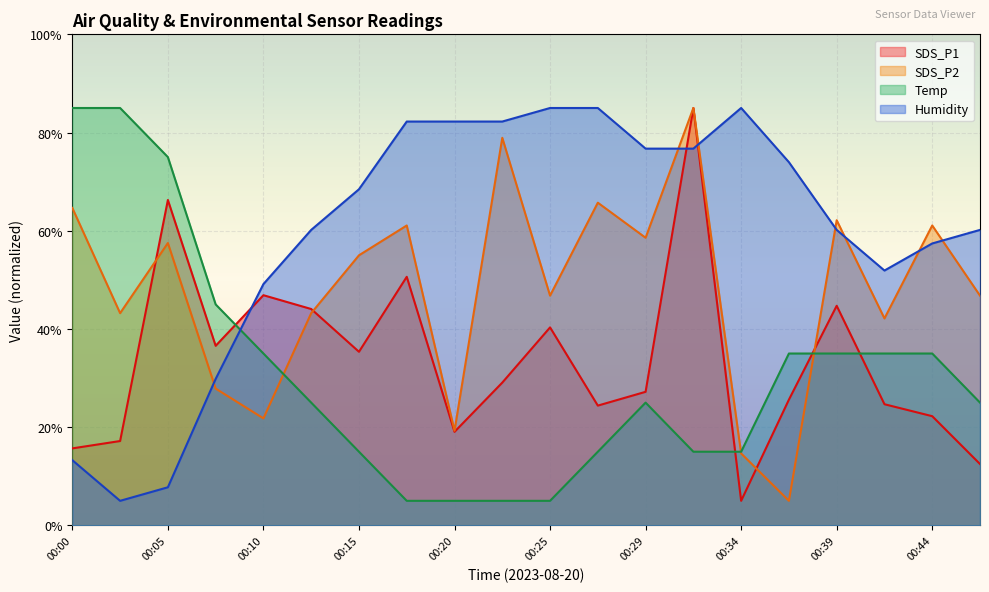

Where is the first local maximum for SDS_P2?

00:05